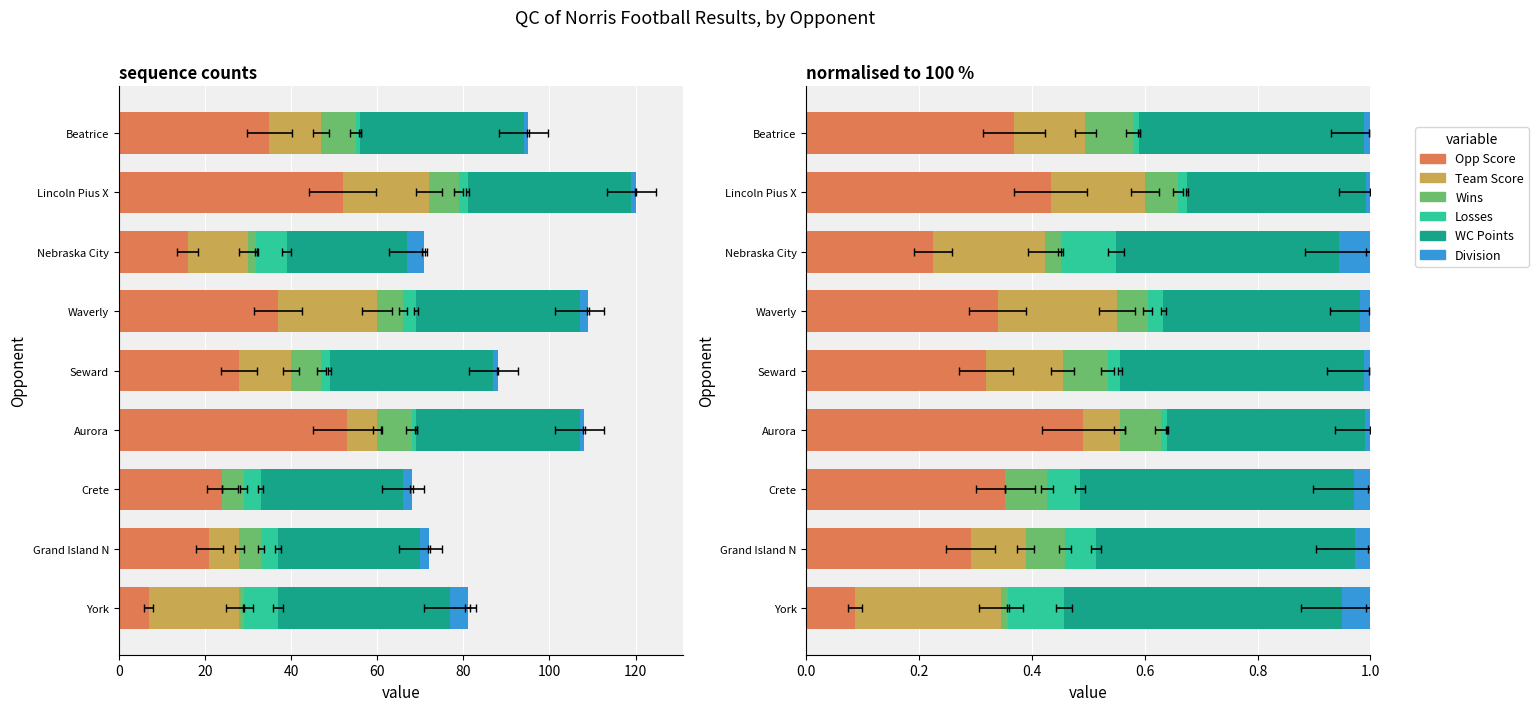

What is the difference between the maximum and minimum values in the Wins series?

0.1